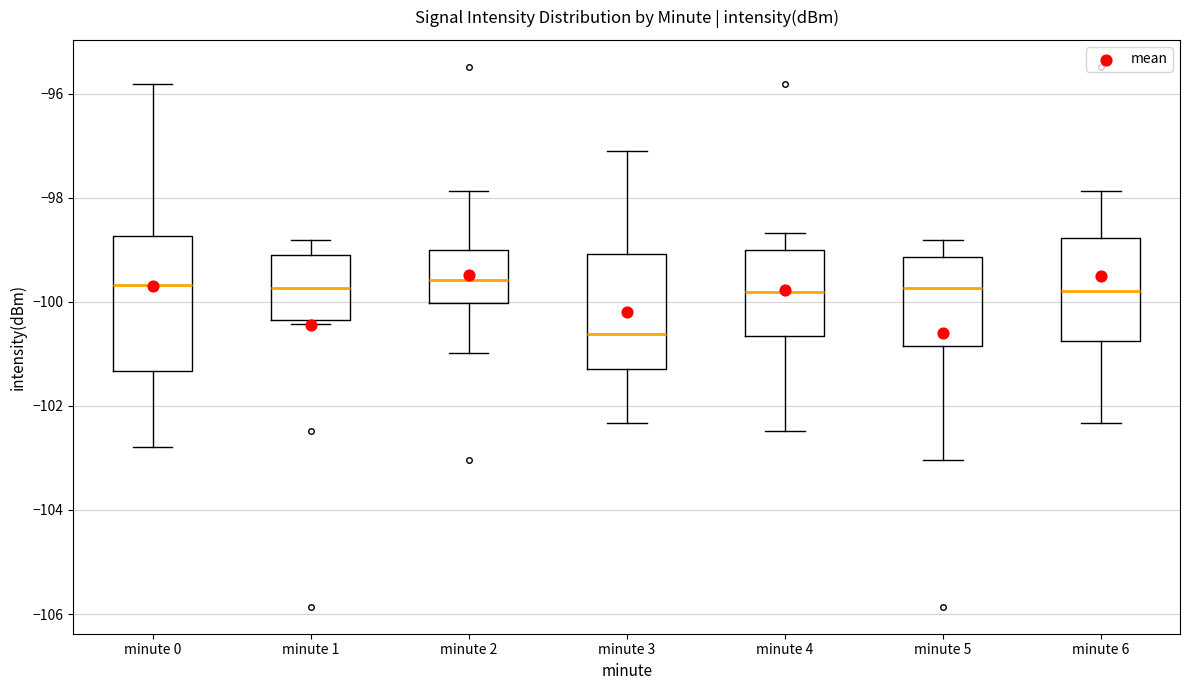

Comparing the boxes themselves (not the whiskers), which one is the tallest?

minute 0